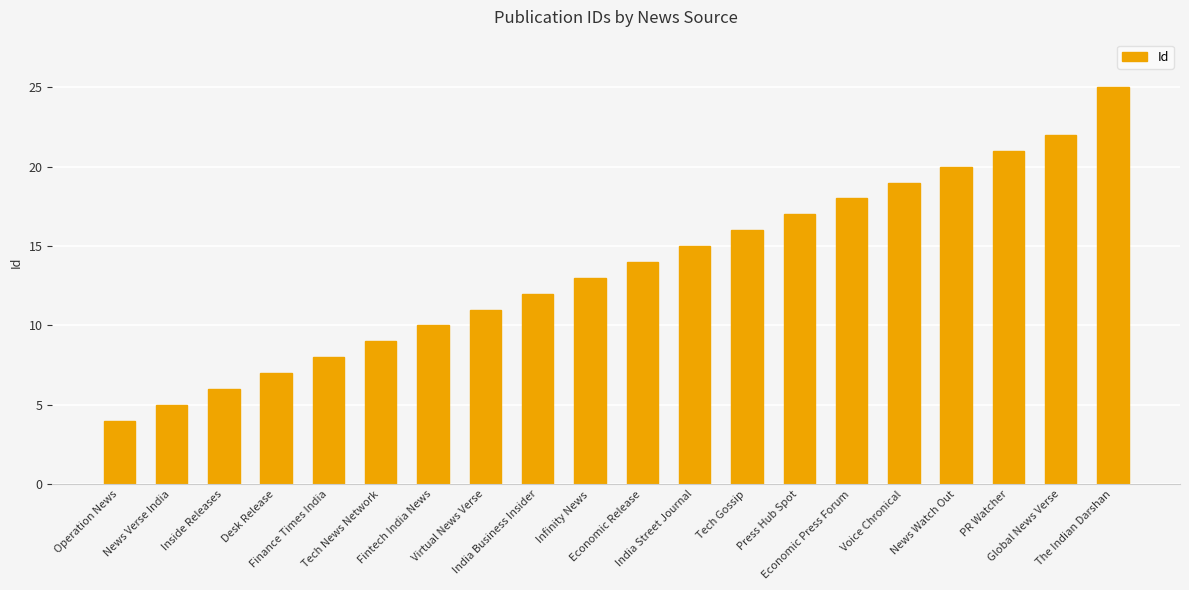

Count the number of data series in this chart.

1